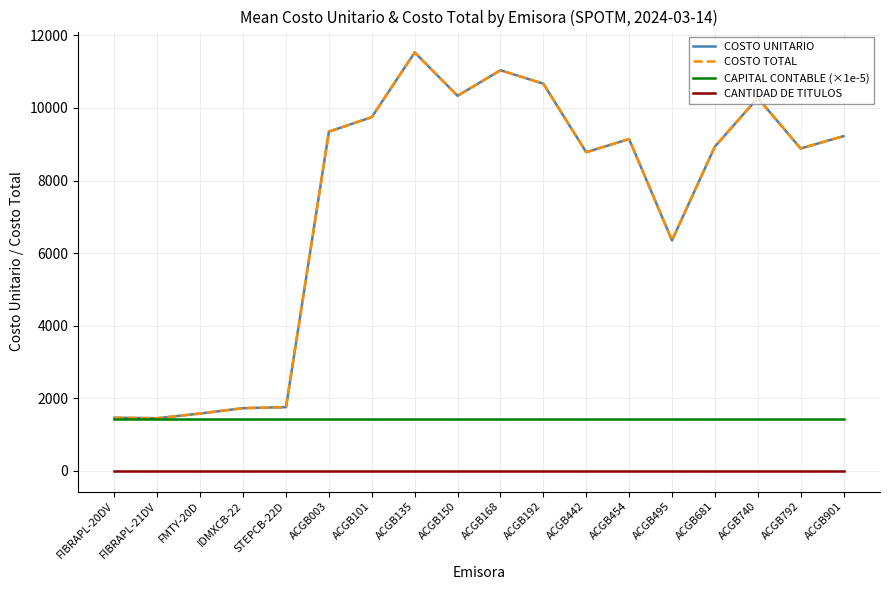

Does the chart display data point markers on the line(s)?

No